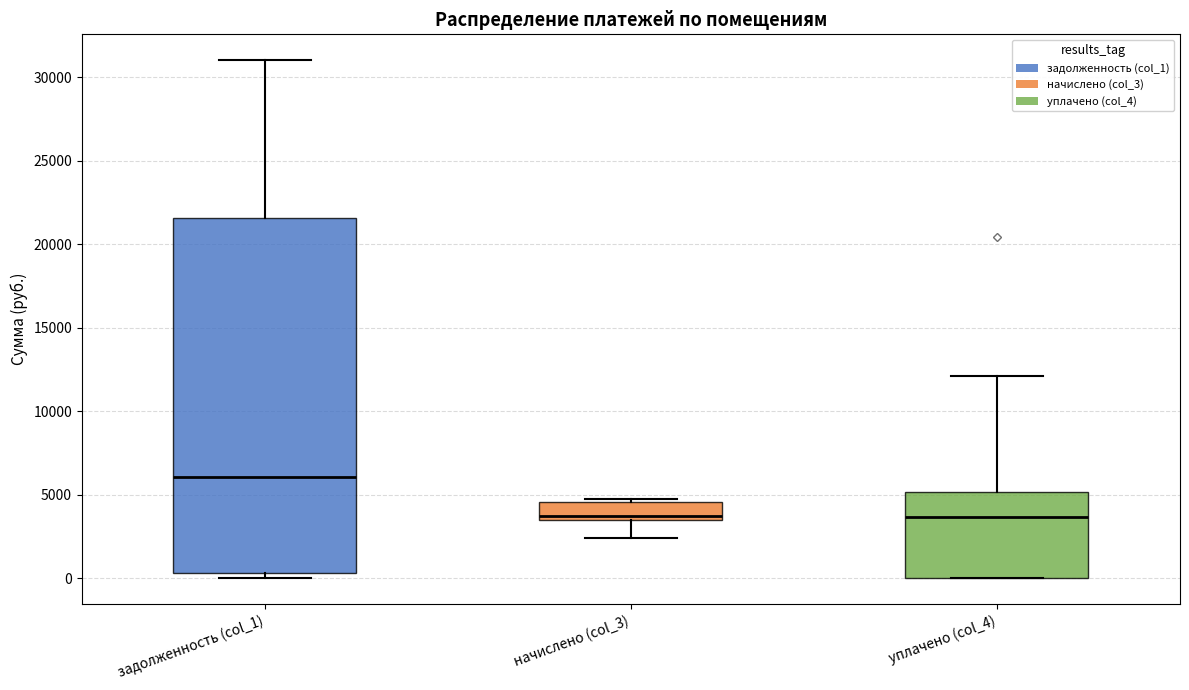

Which box is the tallest, from its lower edge to its upper edge?

задолженность (col_1)